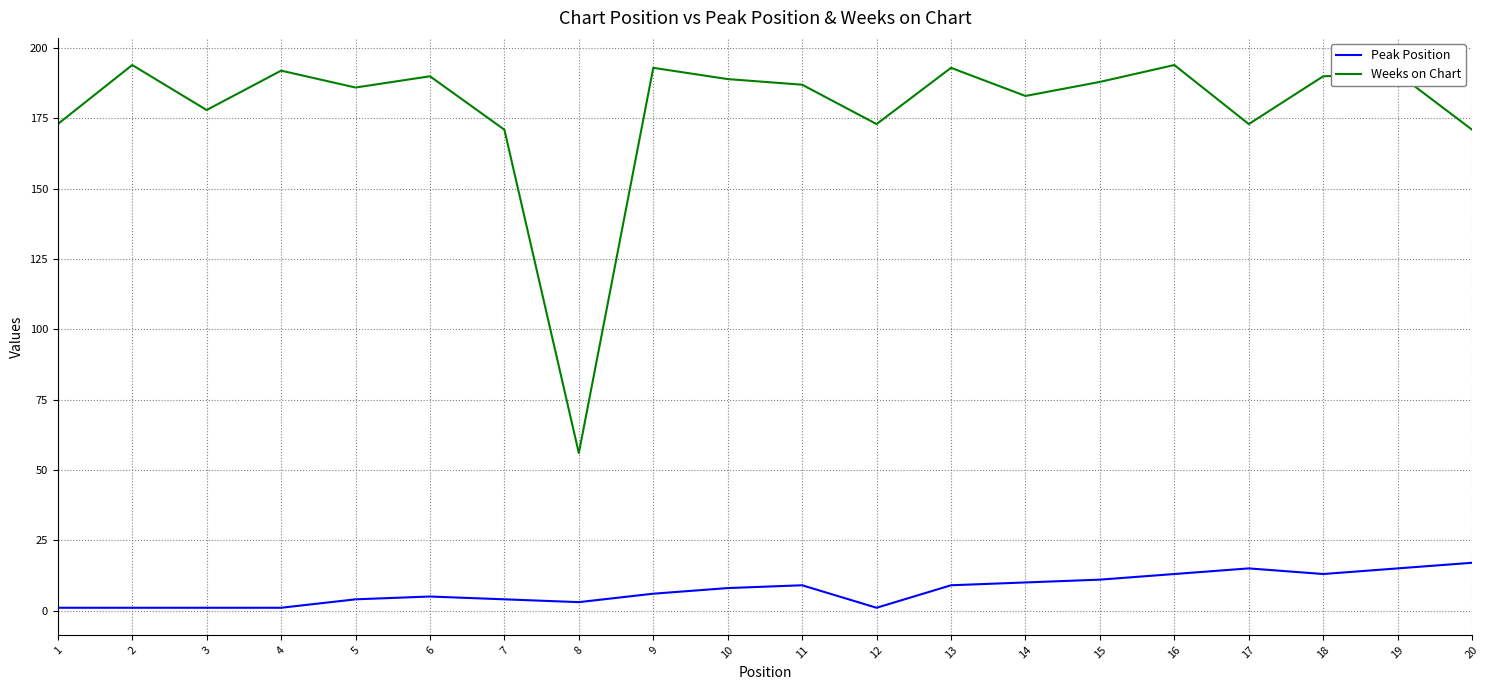

What is the highest value of the Weeks on Chart series?

194